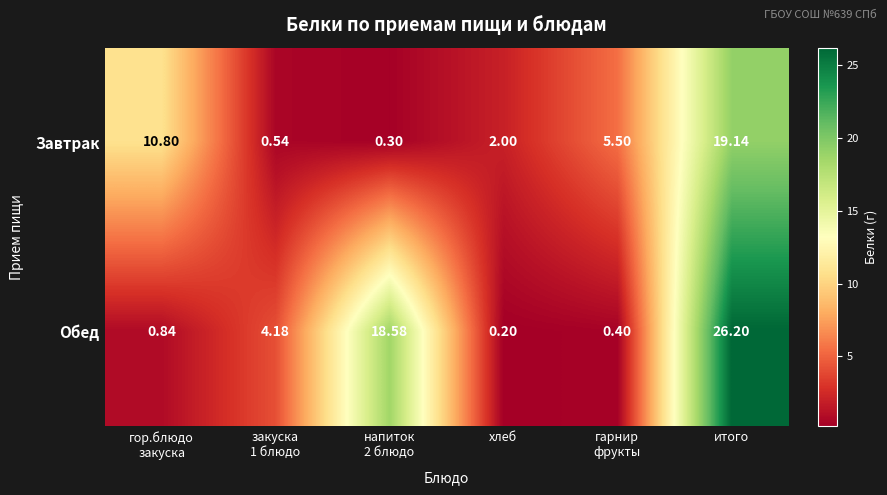

At which category is the sum across all series the highest?

итого